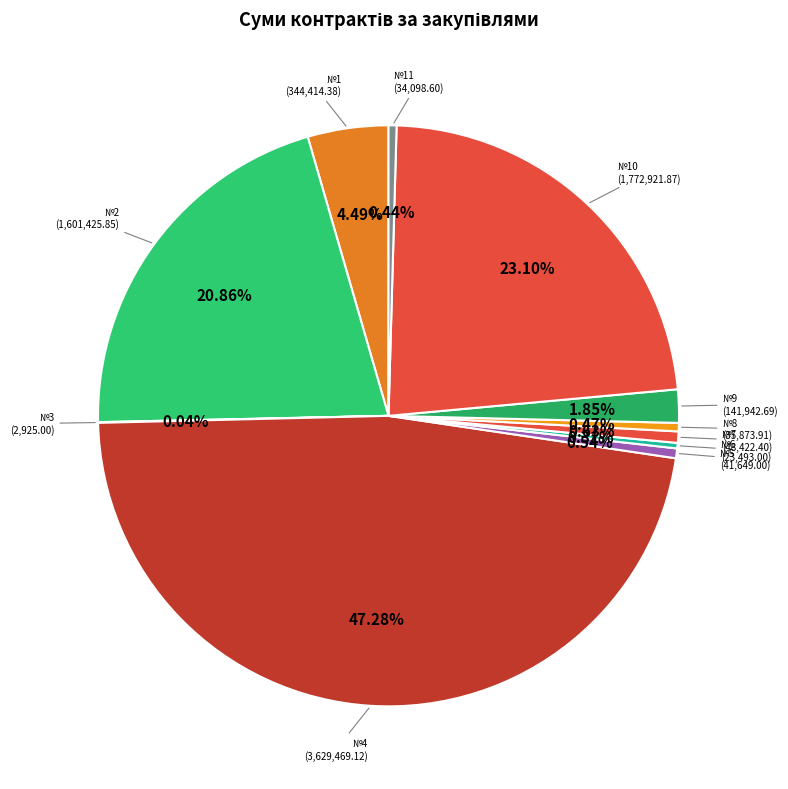

Is there a majority slice in this chart?

No